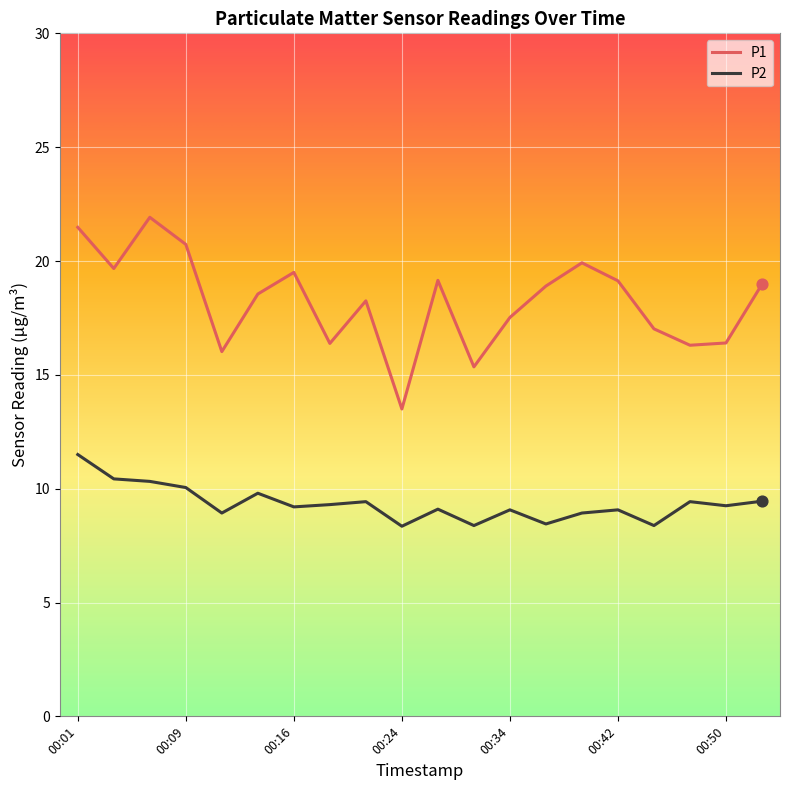

Which series has the largest total across all categories?

P1